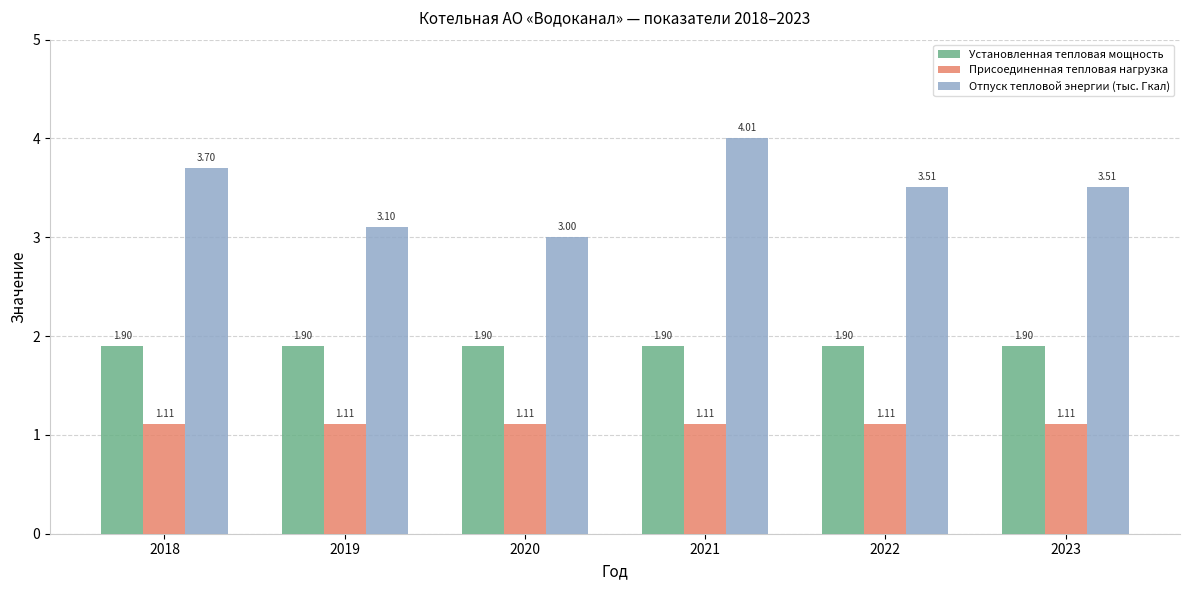

What is the sum of all Отпуск тепловой энергии (тыс. Гкал) values?

20.8